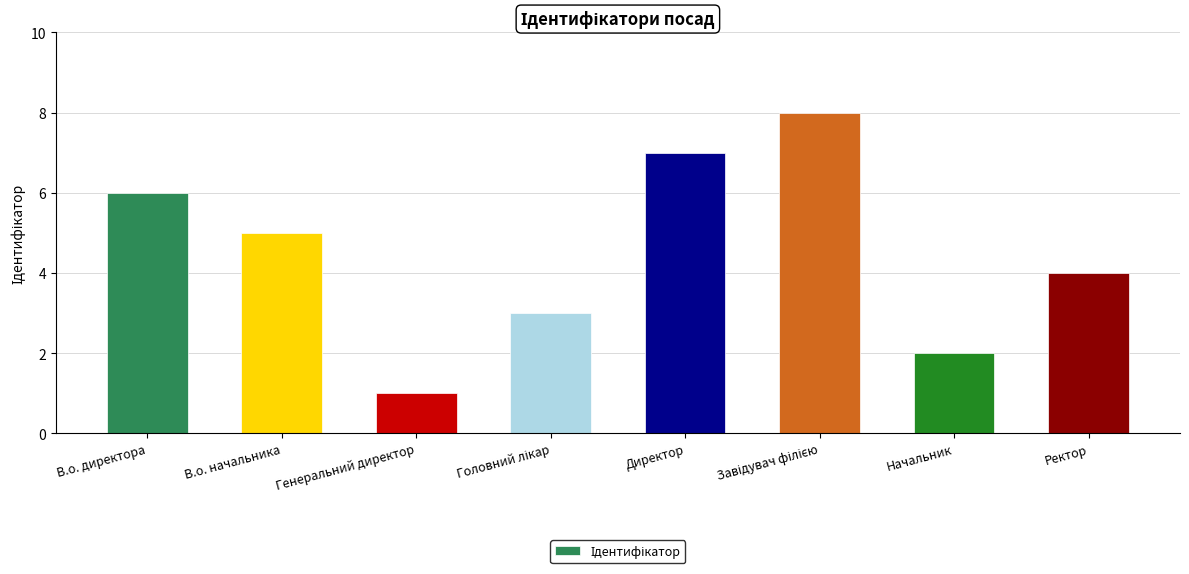

True or false: the data shows 1 at Ректор.

False